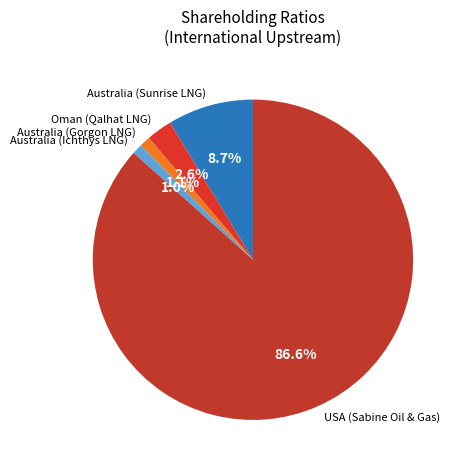

How many segments does this pie chart have?

5